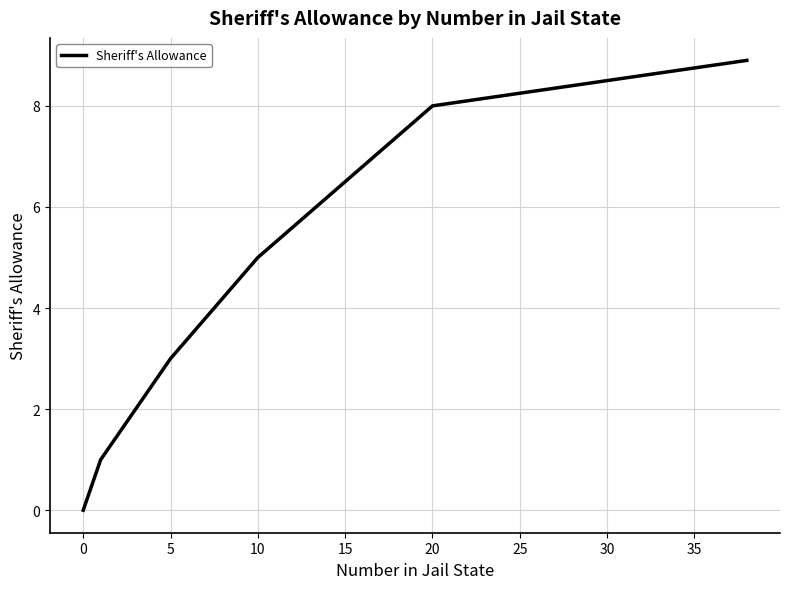

What is the greatest value displayed?

8.9